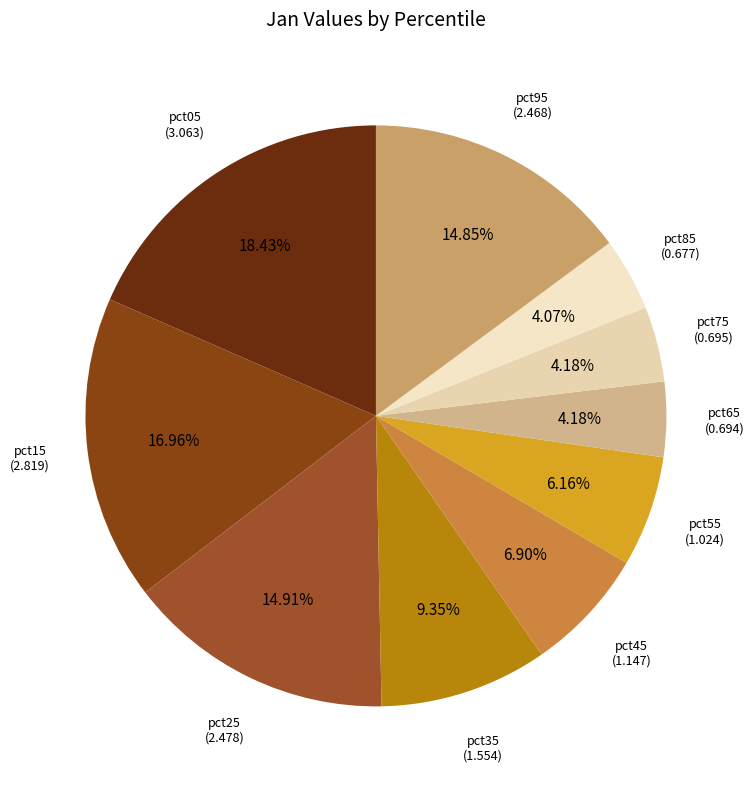

How many slices are in this pie chart?

10